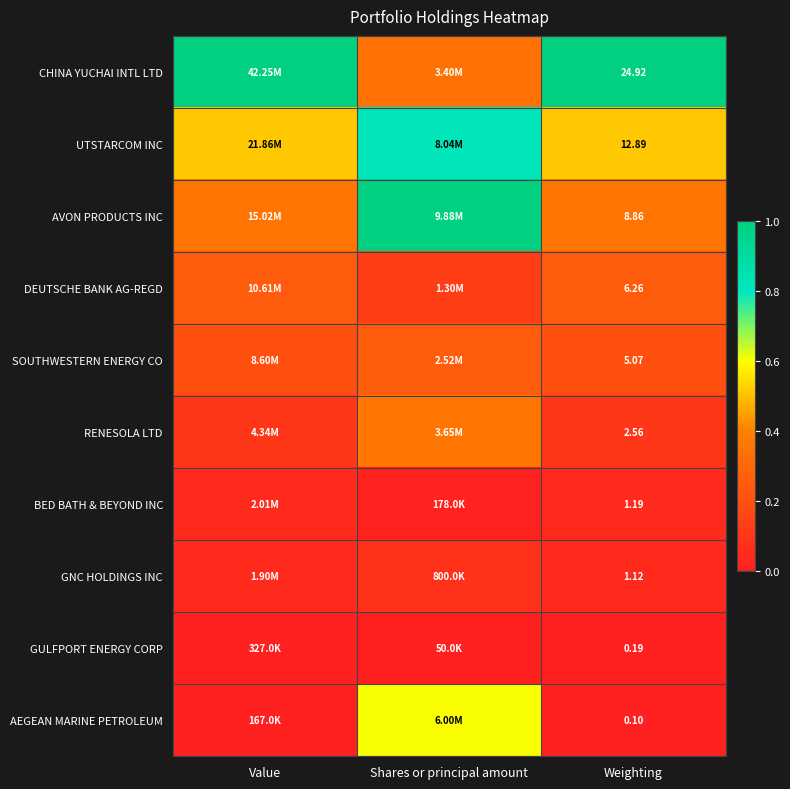

Is the value of SOUTHWESTERN ENERGY CO at Weighting greater than the value of GNC HOLDINGS INC at Weighting?

Yes